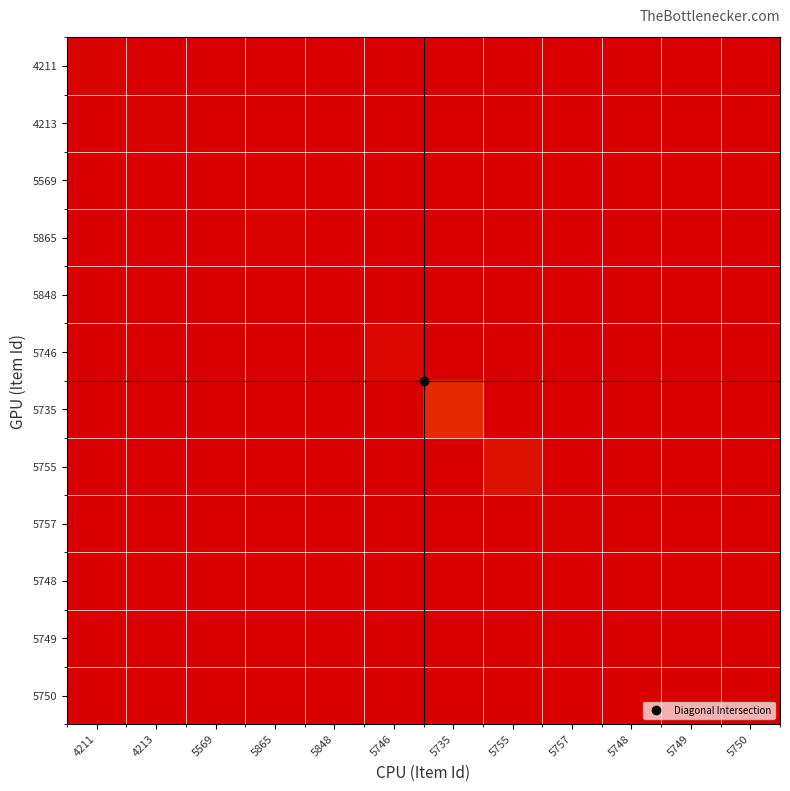

Count the number of categories in the chart.

12